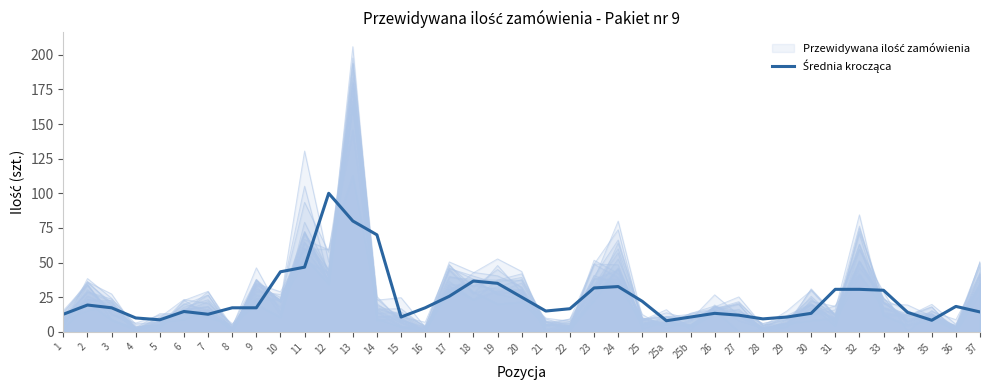

What is the label of the 6th point from the right?

32